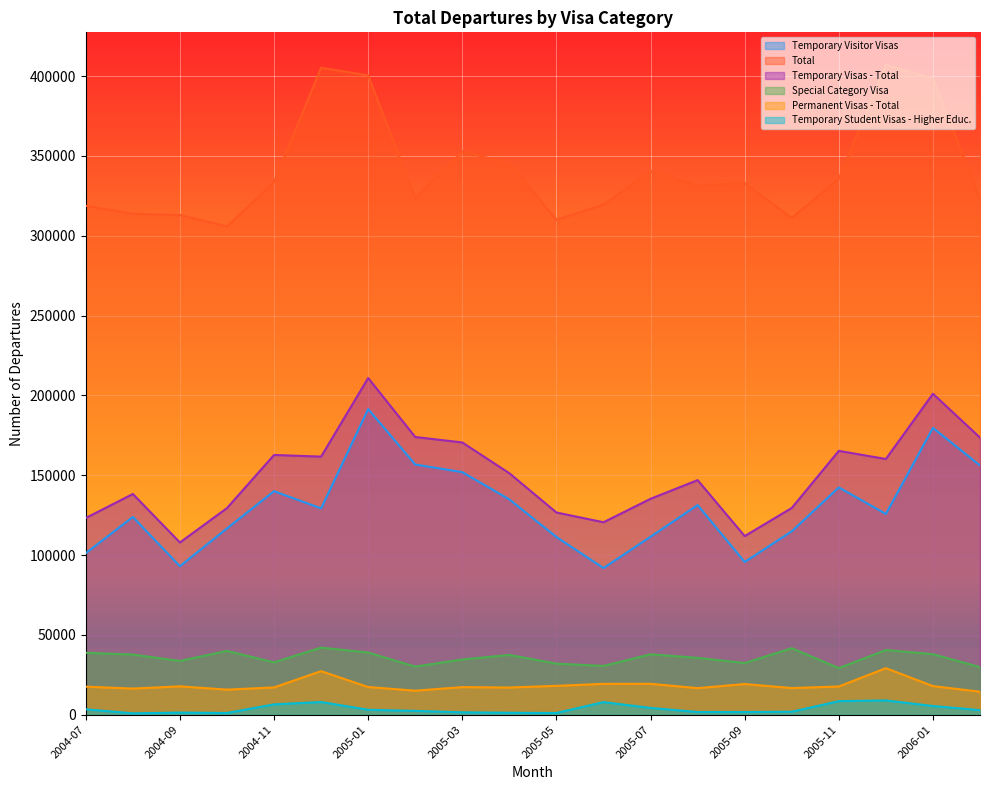

What is the difference between the highest and lowest values at 2005-03?

351330